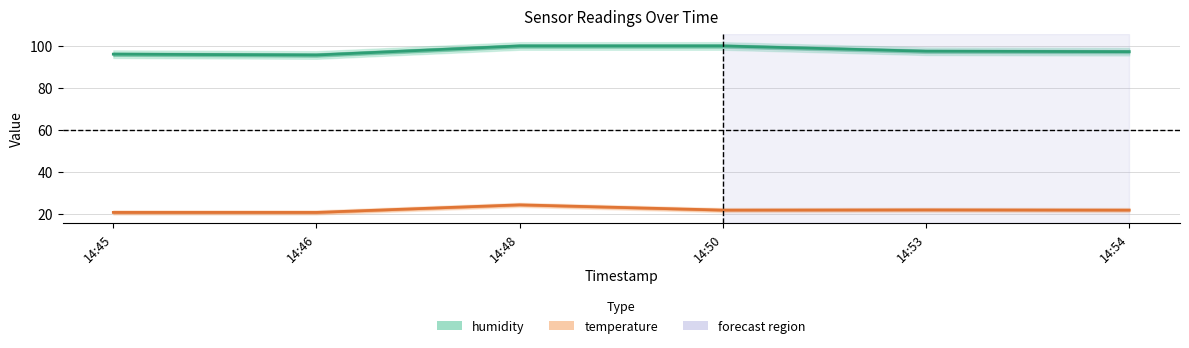

How many categories are shown in the chart?

6